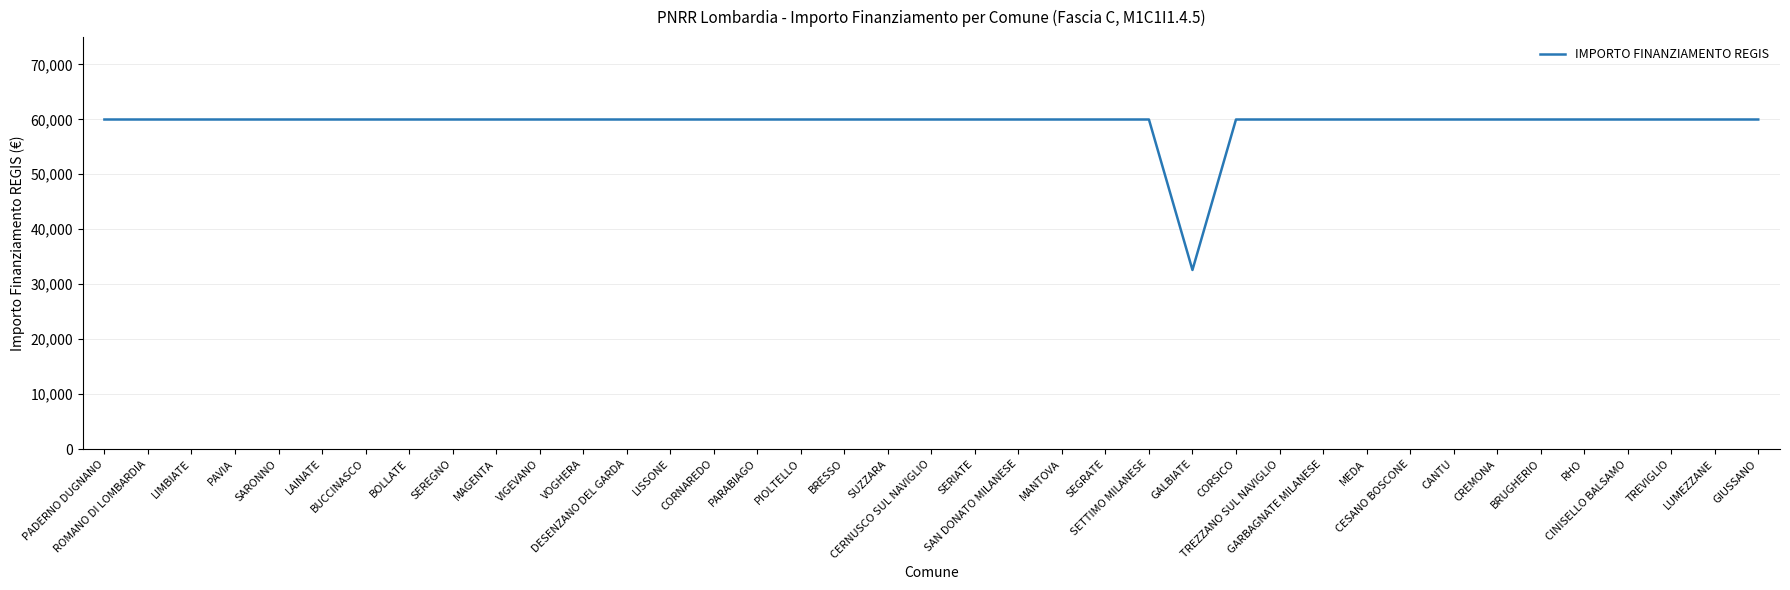

What is the ratio of the value at GARBAGNATE MILANESE to the value at CORSICO?

1.0